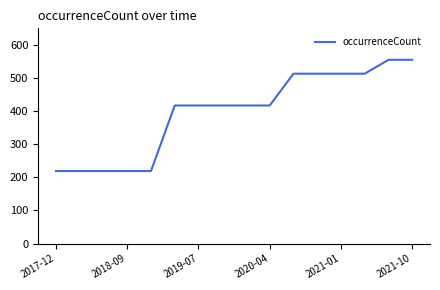

How many categories are shown in the chart?

16